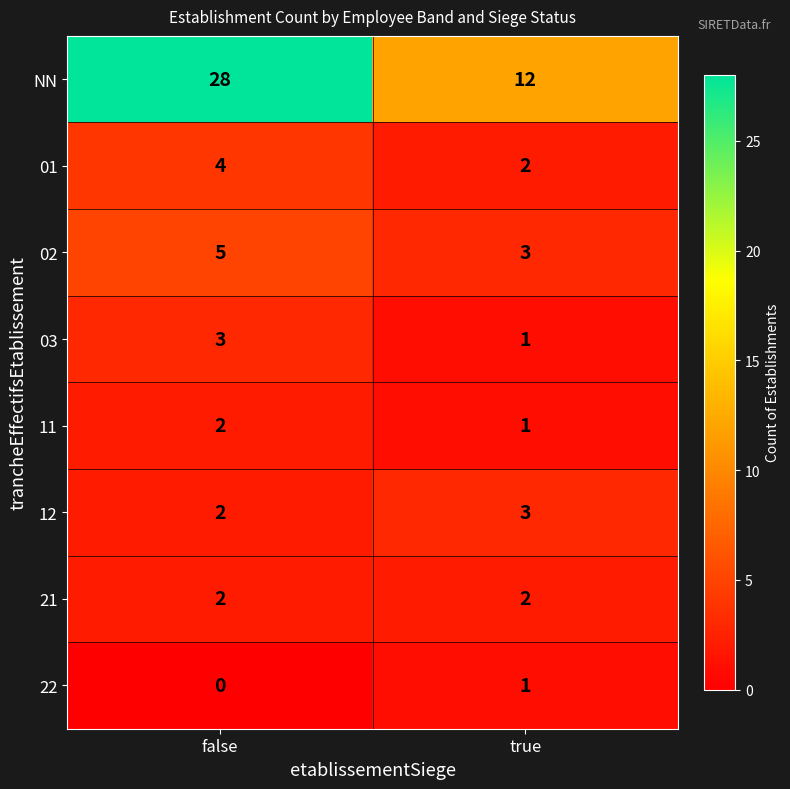

Reading left to right, transcribe all the data shown in this chart.

NN: 28	12
01: 4	2
02: 5	3
03: 3	1
11: 2	1
12: 2	3
21: 2	2
22: 0	1